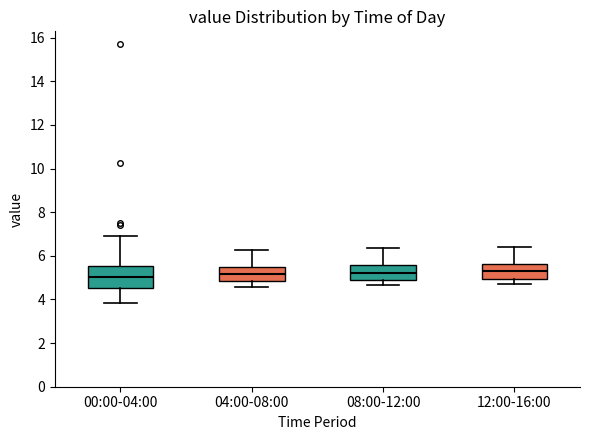

Where does the upper whisker of the box for 12:00-16:00 end on the y-axis? The values are not printed on the chart, so give them approximately, as read against the axis.

6.4